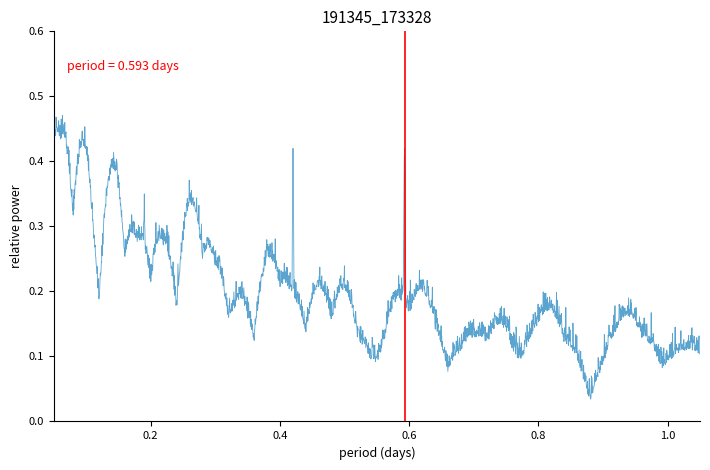

How many lines are shown in the chart?

1